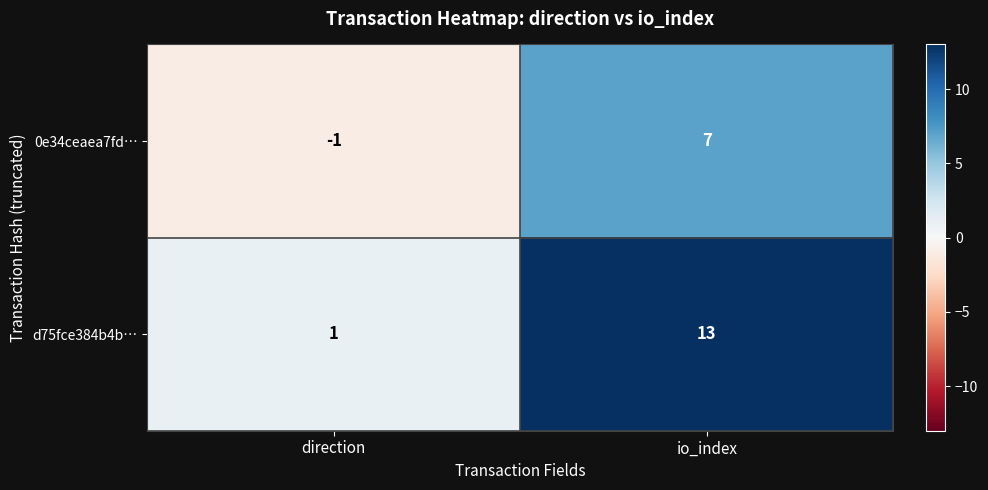

The value of d75fce384b4b… at io_index is 13. True or false?

True